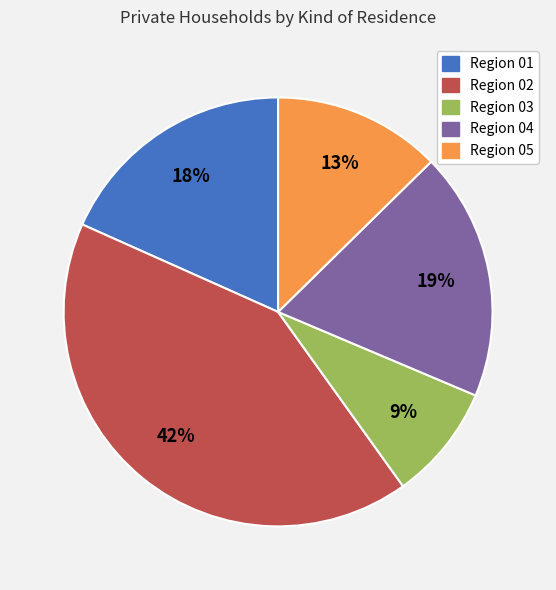

To the nearest percent, what is the average slice percentage?

20%